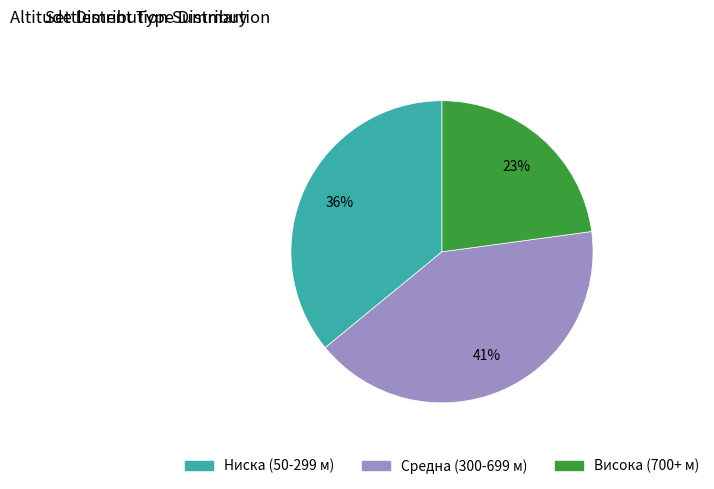

To the nearest percent, what is the difference between the largest and smallest slice percentages?

18%